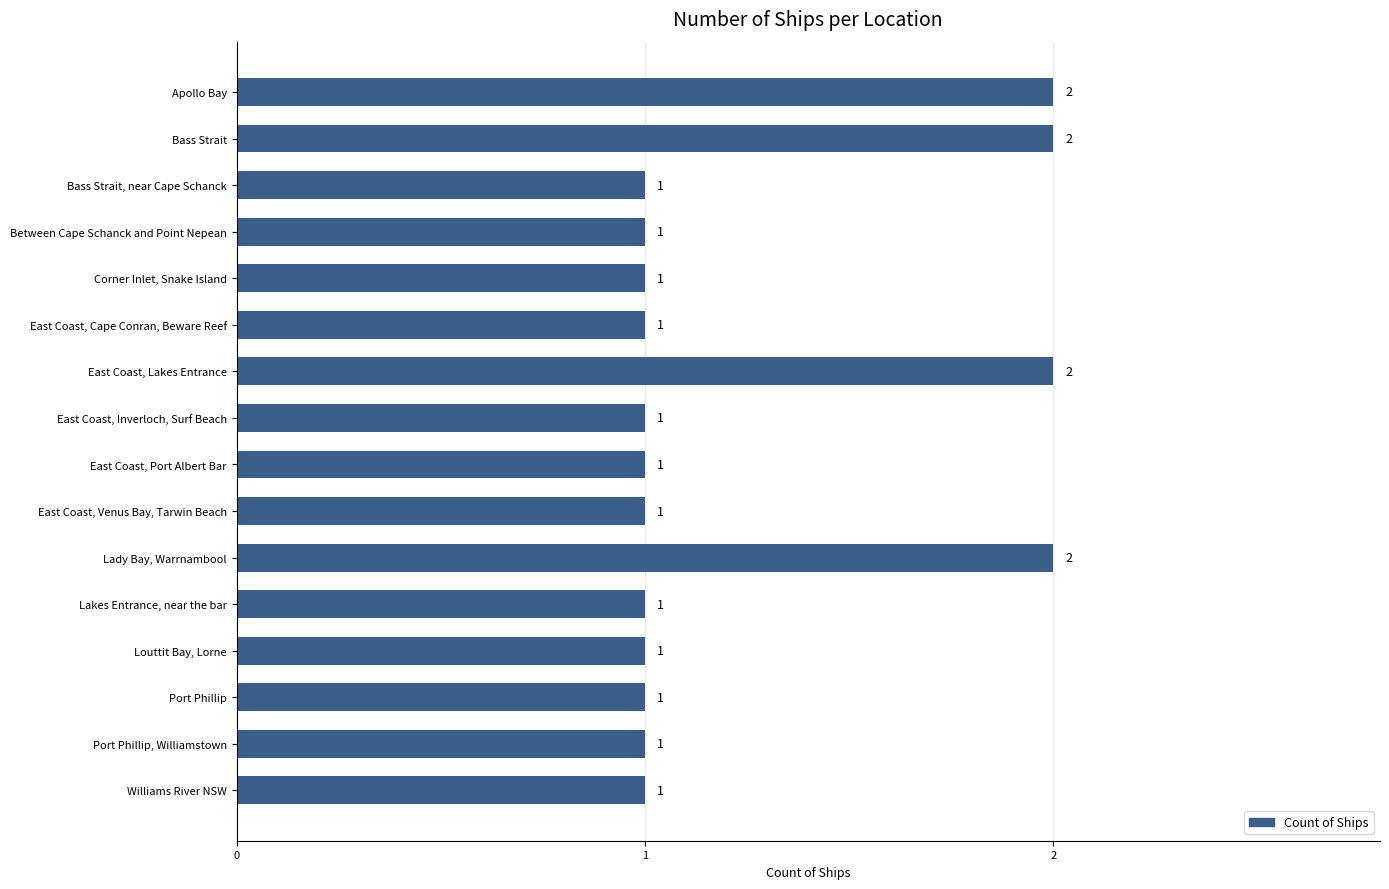

What is the difference between the maximum and minimum values?

1